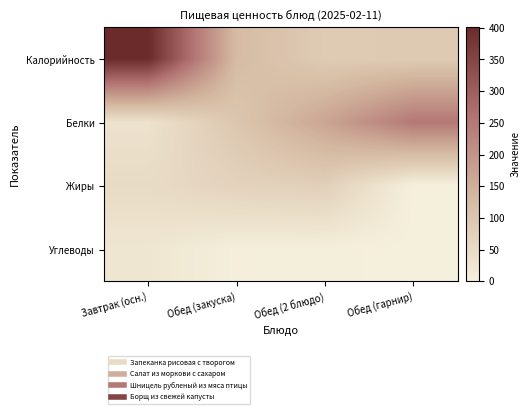

At how many categories does at least one series exceed 389?

1